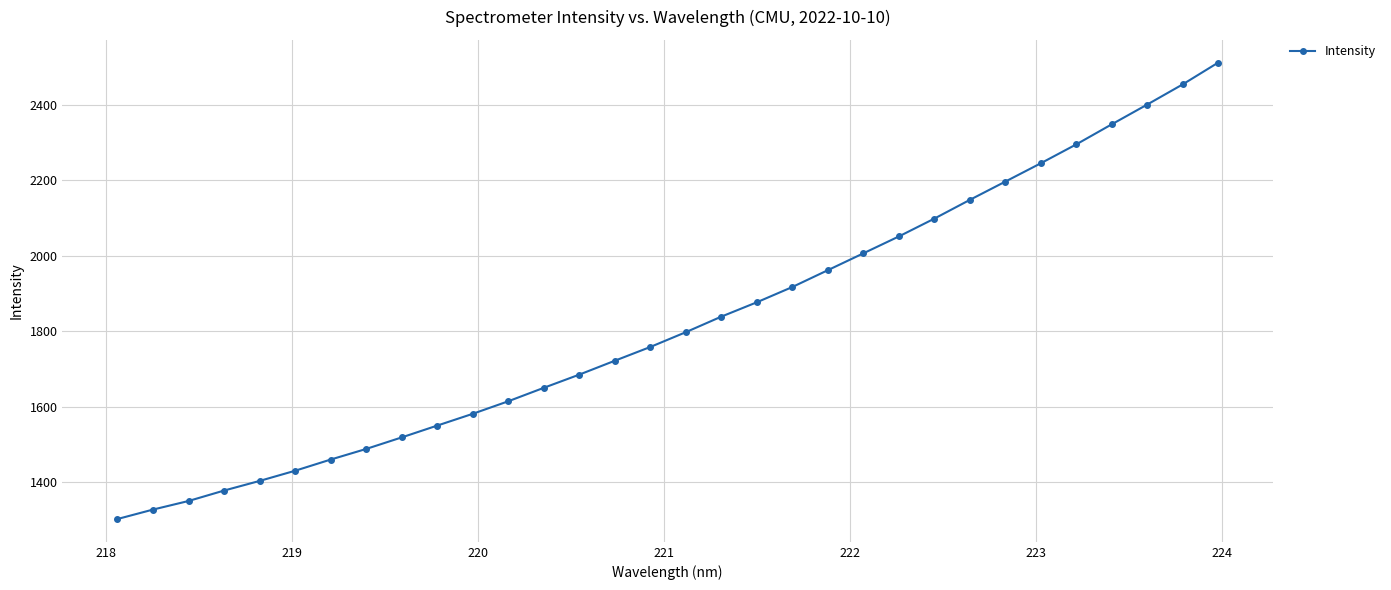

True or false: the data has more than 2 interior local peaks.

False